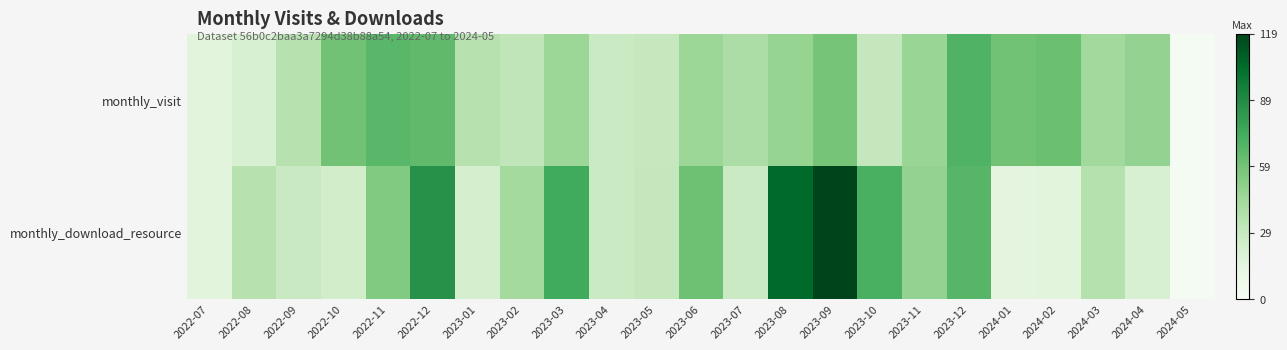

What is the total value across all series at 2024-05?

4